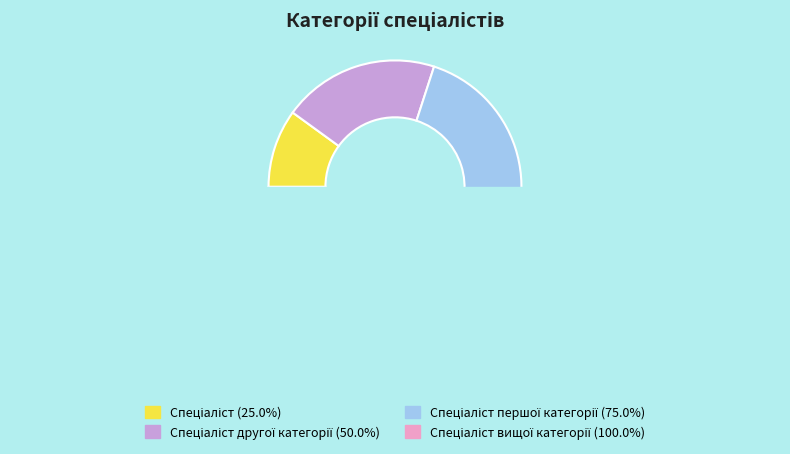

How many segments does this pie chart have?

4